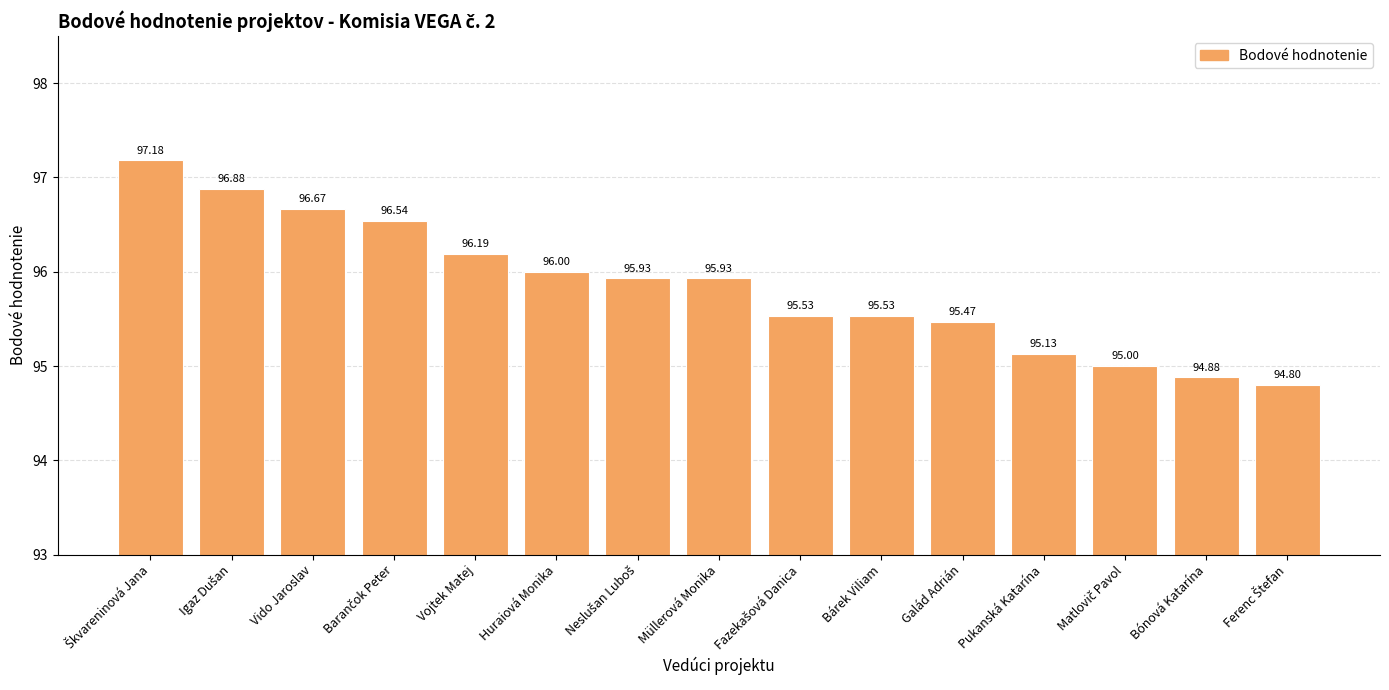

What is the average value?

95.8